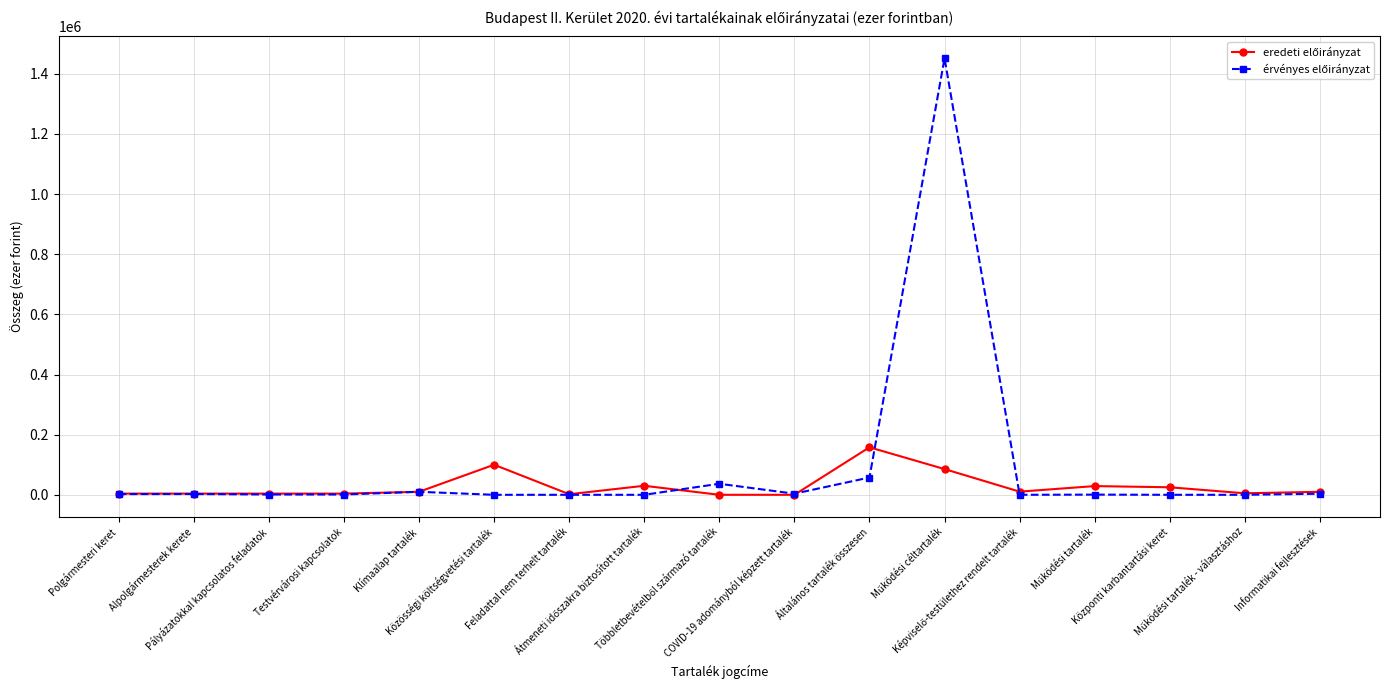

Is this an area chart (filled region under the line)?

No